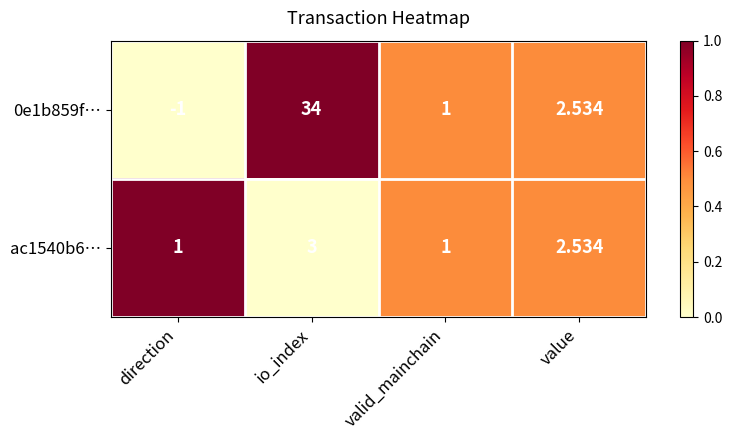

At which label is 0e1b859f… closest to 16?

value